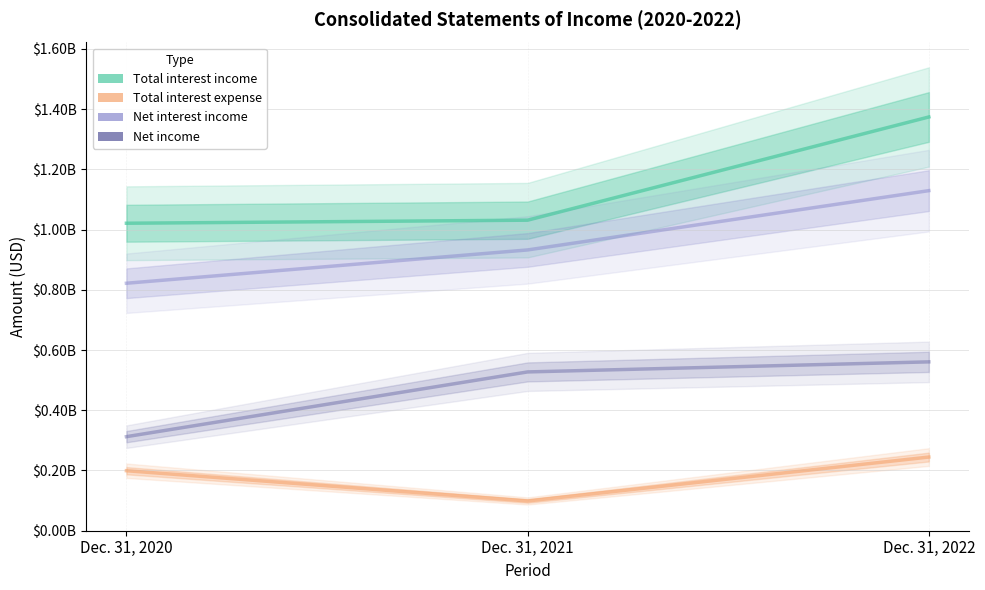

What is the maximum value shown in the chart?

1373935000